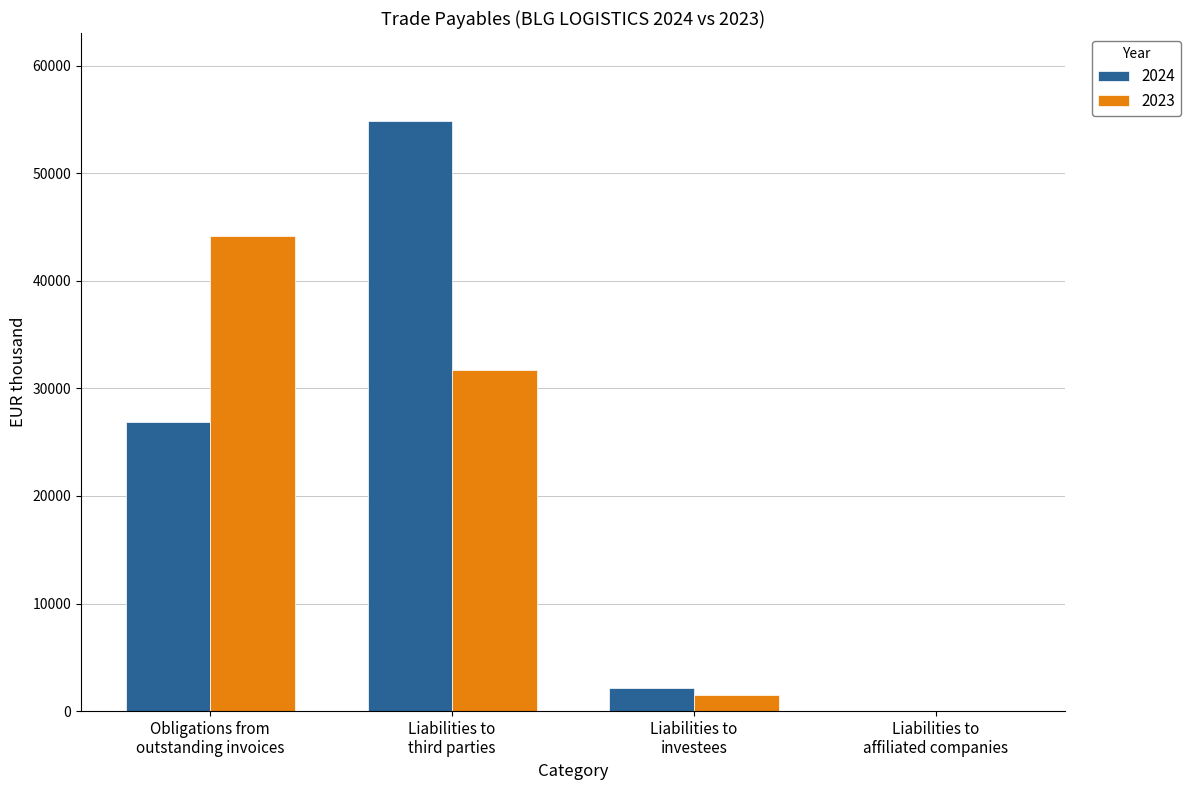

What is the maximum value shown in the chart?

54818